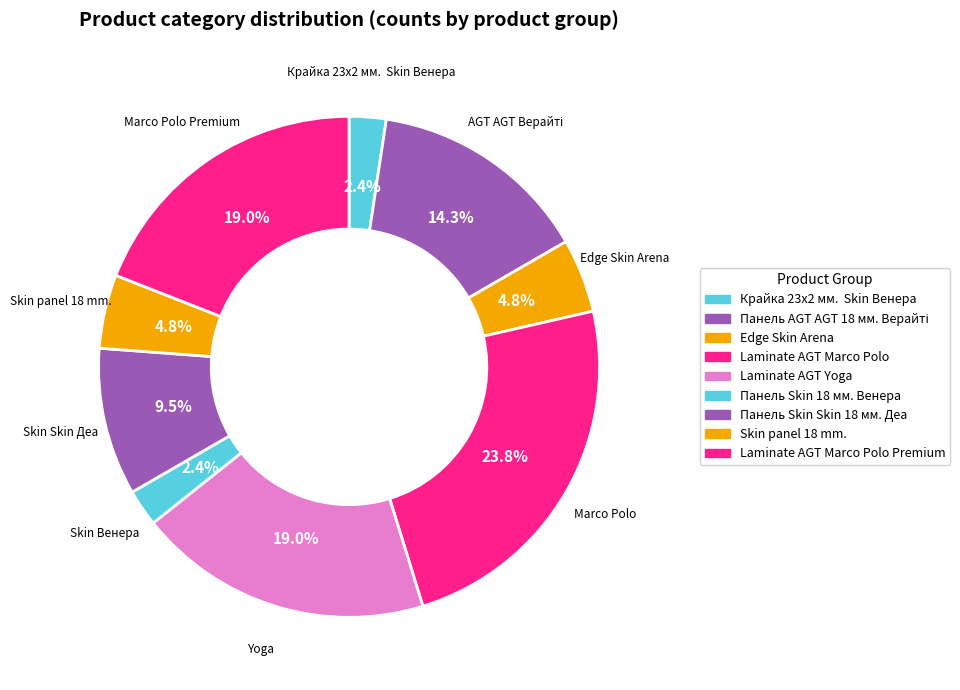

How many slices are in this pie chart?

9